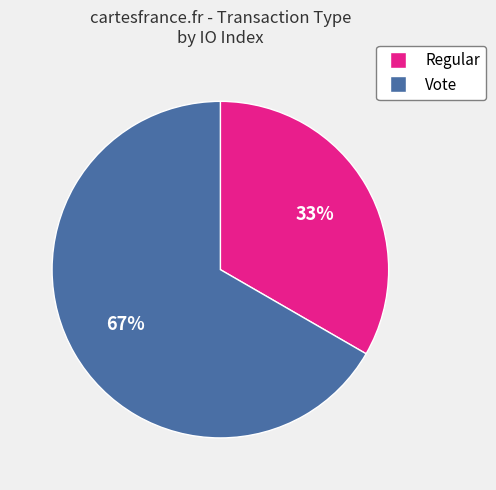

To the nearest percent, what is the average slice percentage?

50%